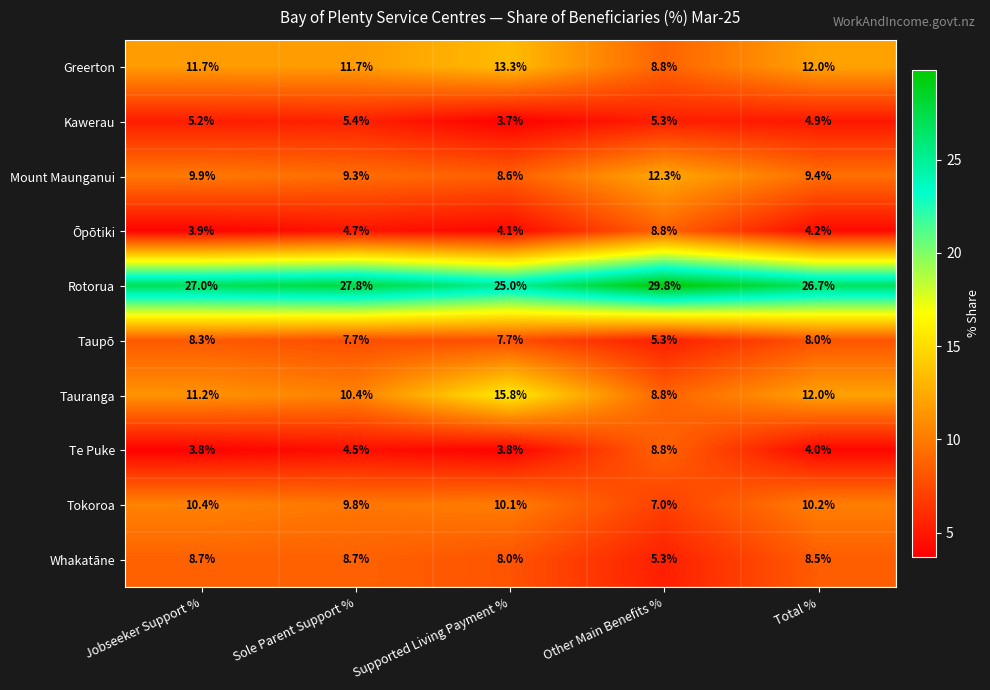

At which category is the sum across all series the highest?

Other Main Benefits %